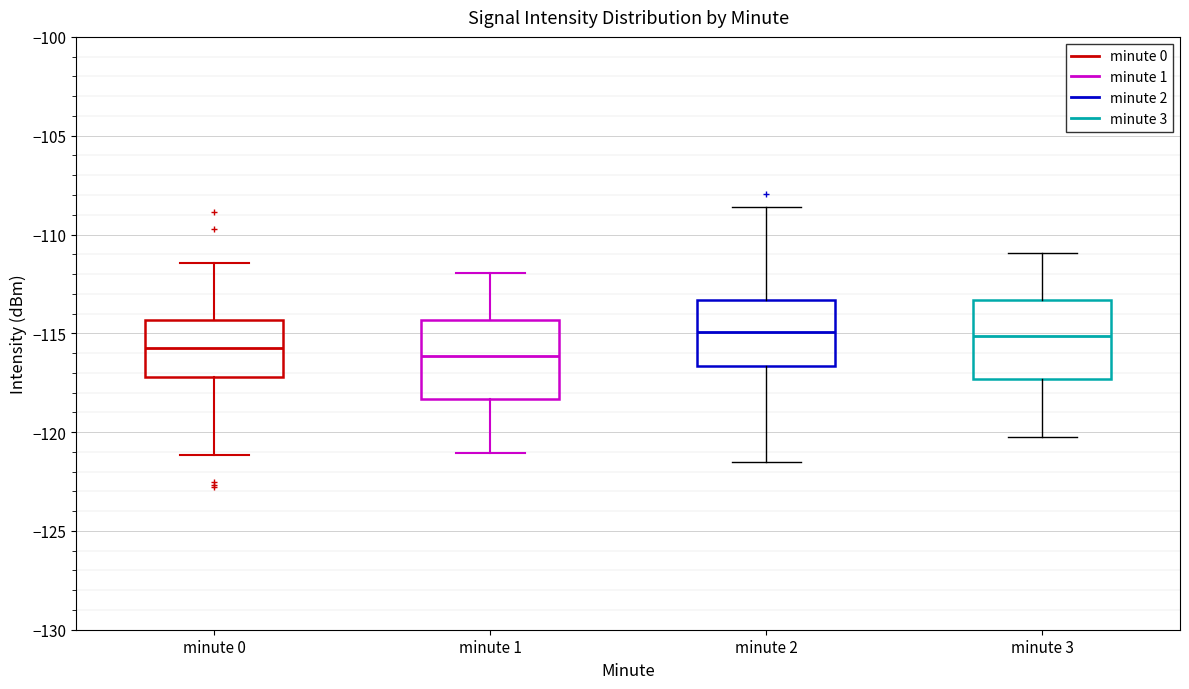

Where is the upper edge of the box for minute 0 on the y-axis? The values are not printed on the chart, so give them approximately, as read against the axis.

-114.5